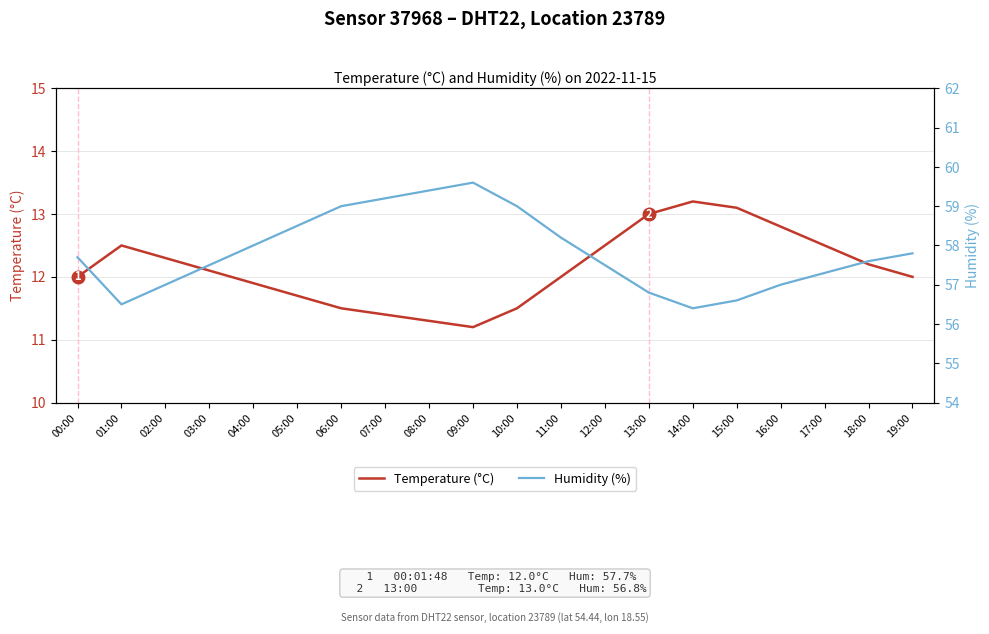

What is the smallest value displayed?

11.2